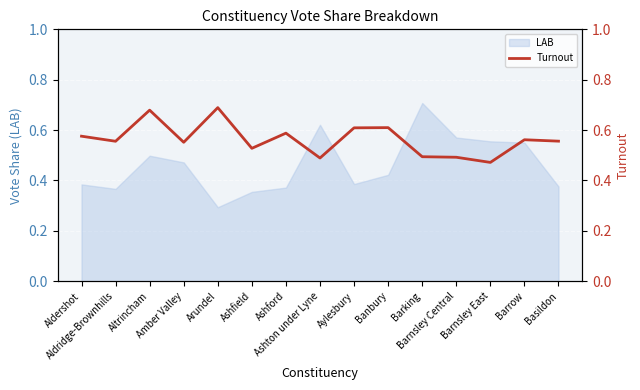

What is the sum of all values?

8.4